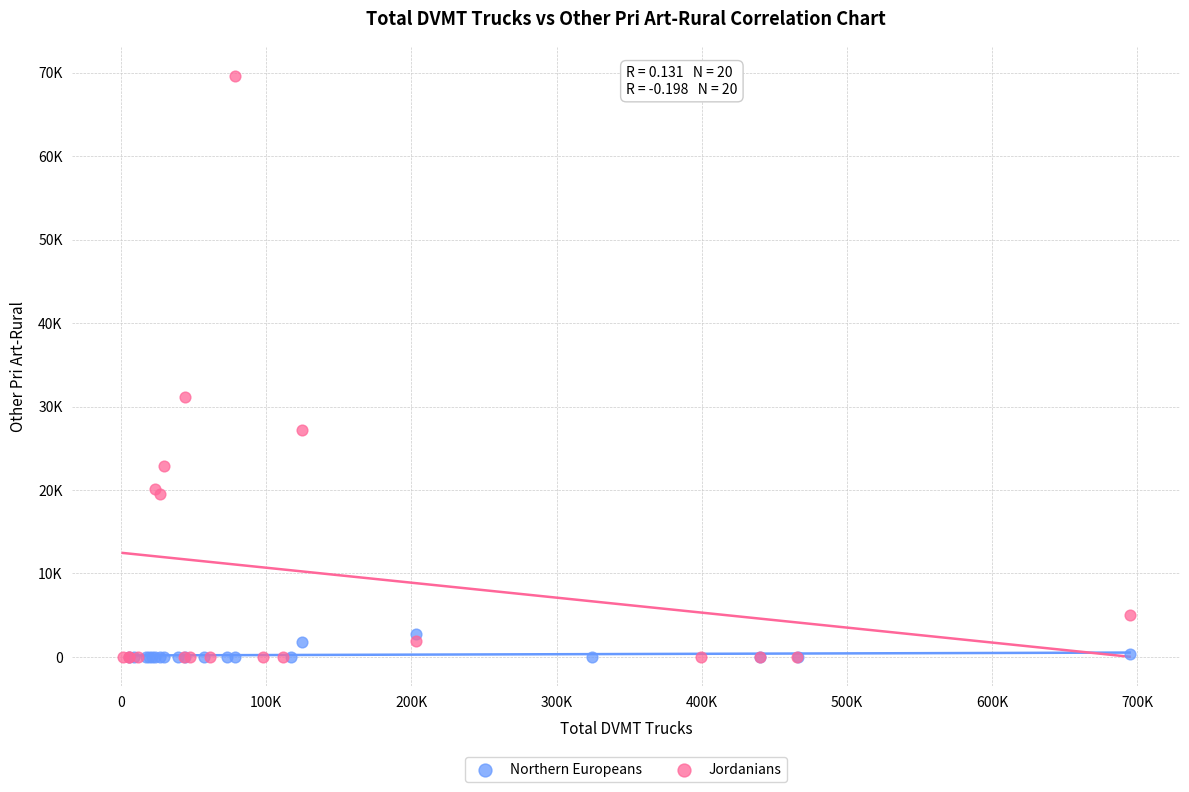

Which series has the widest spread of Y values?

Jordanians